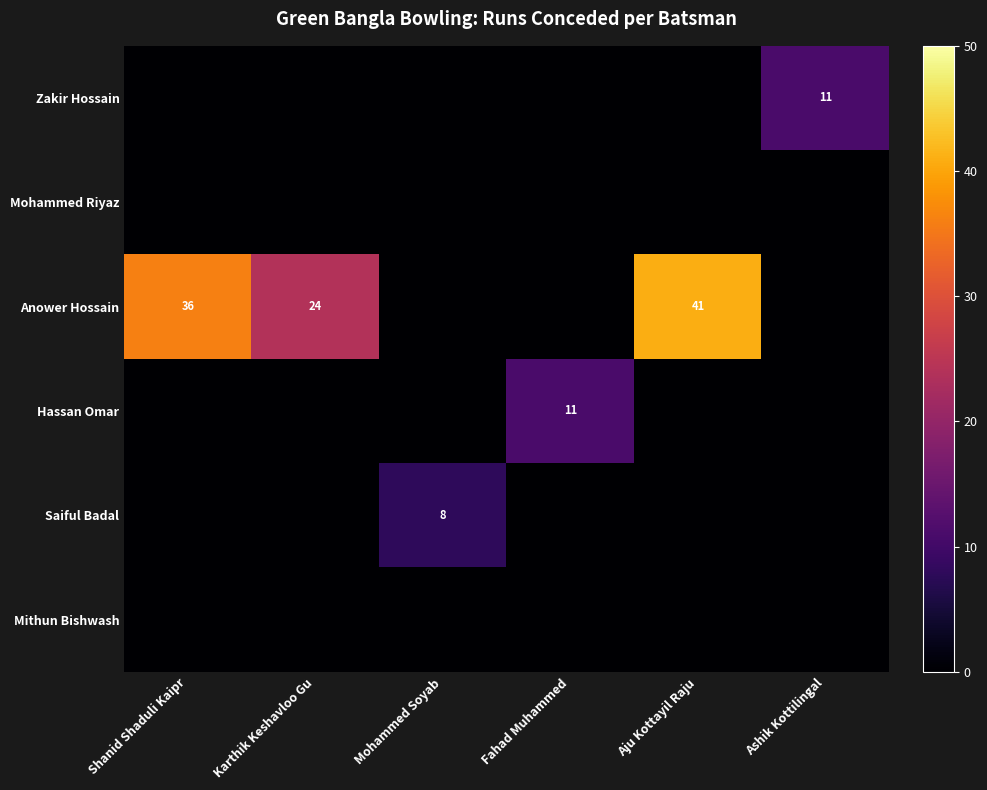

The Anower Hossain series shows 65 at Aju Kottayil Raju. True or false?

False